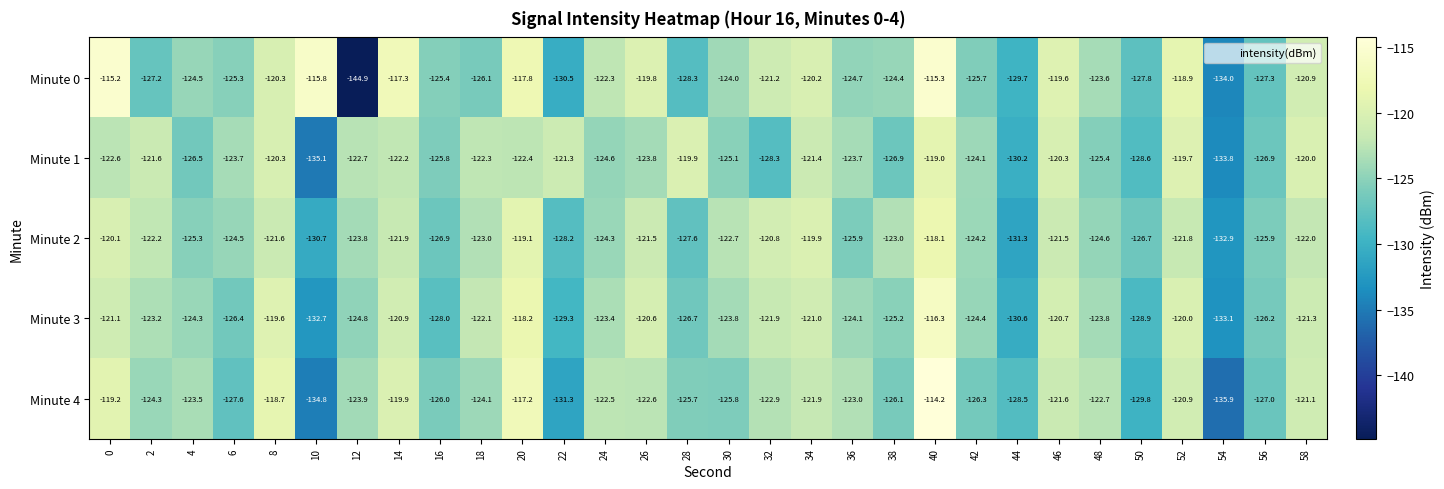

Which series has the largest range (max minus min)?

Minute 0